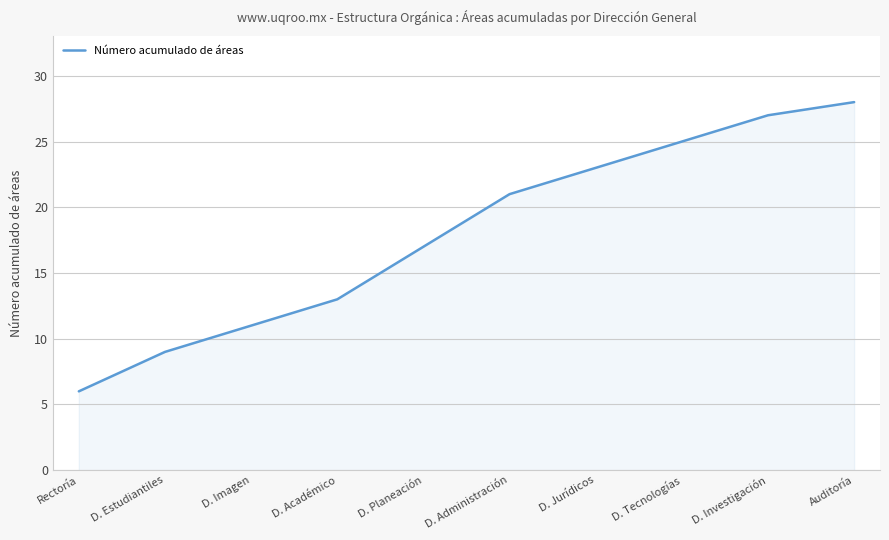

What is the minimum value shown in the chart?

6